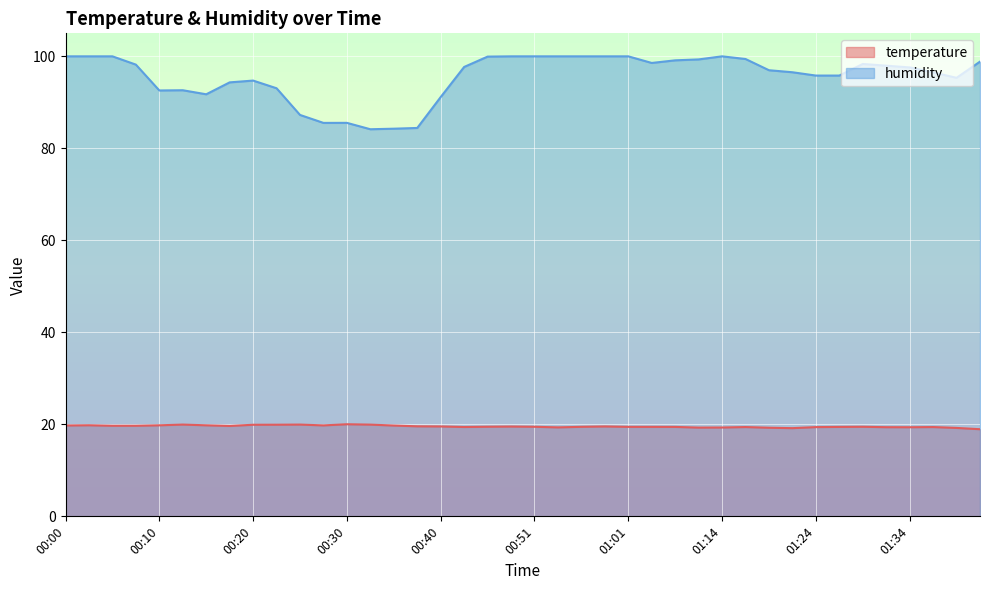

Reading left to right, list all the values displayed in this chart.

temperature: 00:00=19.8	00:03=19.8	00:05=19.7	00:08=19.7	00:10=19.8	00:13=19.9	00:15=19.8	00:18=19.6	00:20=19.9	00:23=19.9	00:26=19.9	00:28=19.8	00:30=20.0	00:33=19.9	00:35=19.7	00:38=19.6	00:40=19.5	00:43=19.4	00:46=19.5	00:48=19.5	00:51=19.5	00:53=19.3	00:56=19.5	00:58=19.5	01:01=19.4	01:03=19.4	01:09=19.4	01:12=19.3	01:14=19.3	01:17=19.4	01:19=19.3	01:22=19.2	01:24=19.4	01:27=19.4	01:29=19.5	01:32=19.4	01:34=19.4	01:37=19.4	01:39=19.2	01:42=18.9
humidity: 00:00=100.0	00:03=100.0	00:05=100.0	00:08=98.2	00:10=92.6	00:13=92.6	00:15=91.8	00:18=94.3	00:20=94.7	00:23=93.1	00:26=87.3	00:28=85.5	00:30=85.5	00:33=84.2	00:35=84.3	00:38=84.4	00:40=91.2	00:43=97.7	00:46=99.9	00:48=100.0	00:51=100.0	00:53=100.0	00:56=100.0	00:58=100.0	01:01=100.0	01:03=98.6	01:09=99.1	01:12=99.3	01:14=100.0	01:17=99.4	01:19=97.0	01:22=96.5	01:24=95.8	01:27=95.8	01:29=98.3	01:32=98.0	01:34=97.6	01:37=96.5	01:39=95.3	01:42=98.8